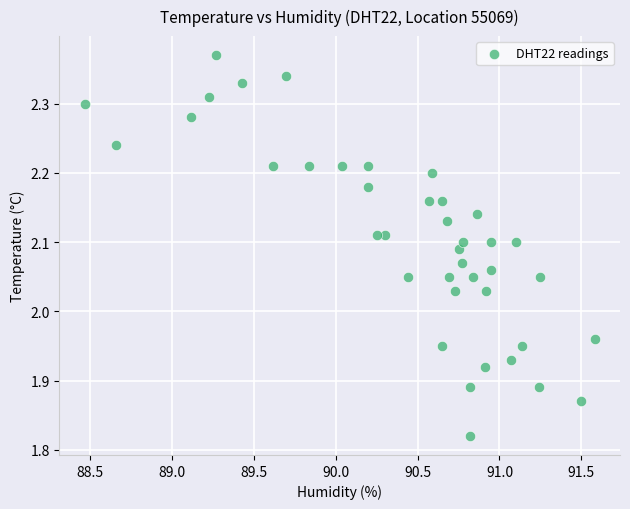

What is the range of X values (max minus min)?

3.1